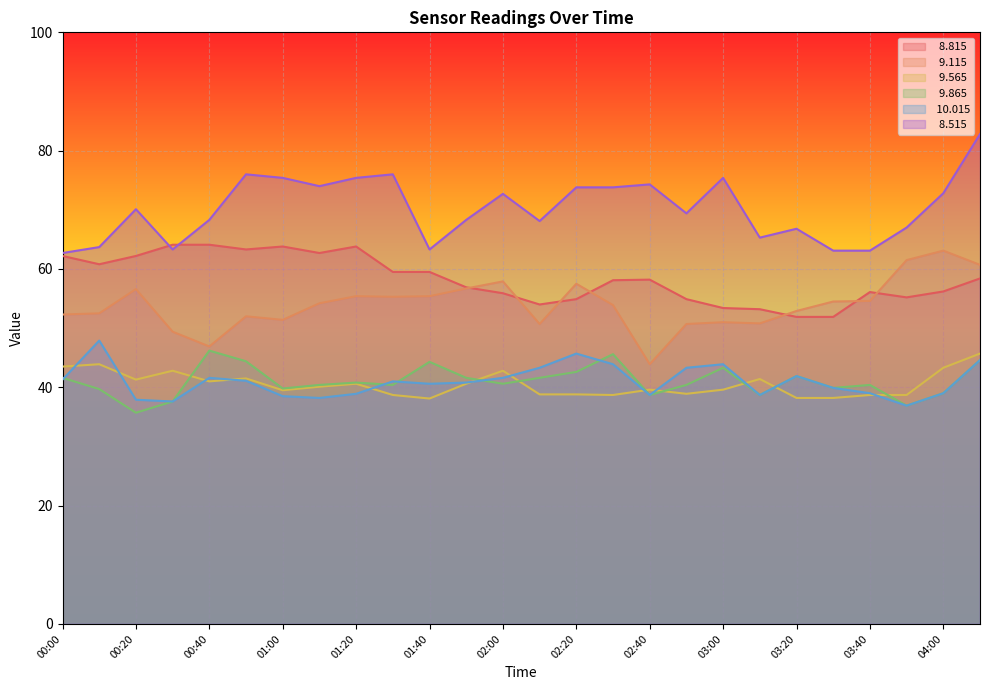

True or false:   8.815 and   9.115 intersect in this chart.

True